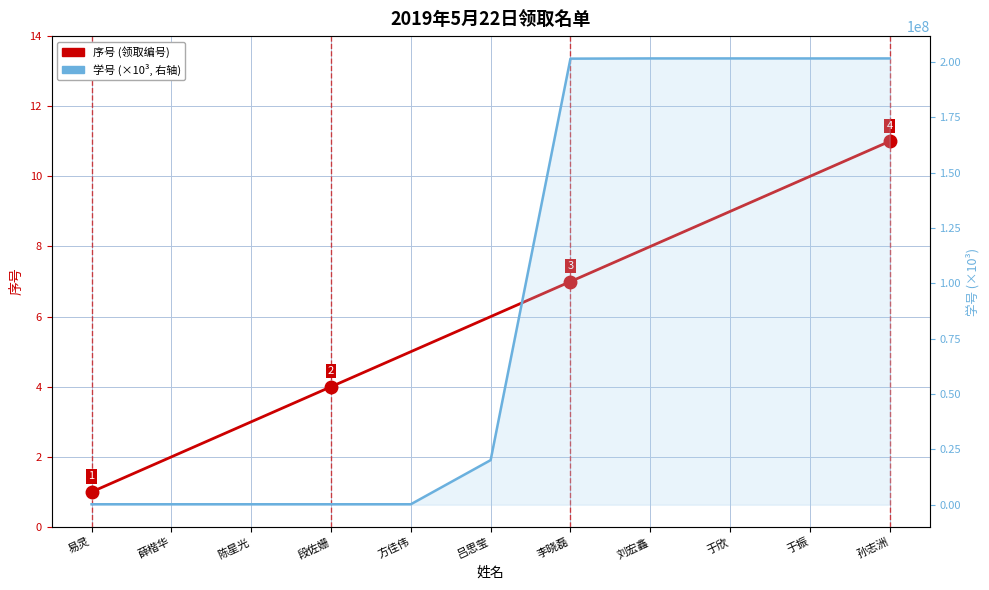

Count the number of data series in this chart.

2